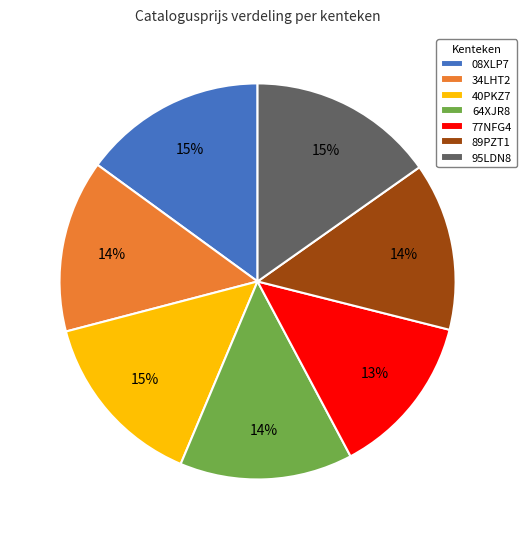

To the nearest percent, what is the average slice percentage?

14%